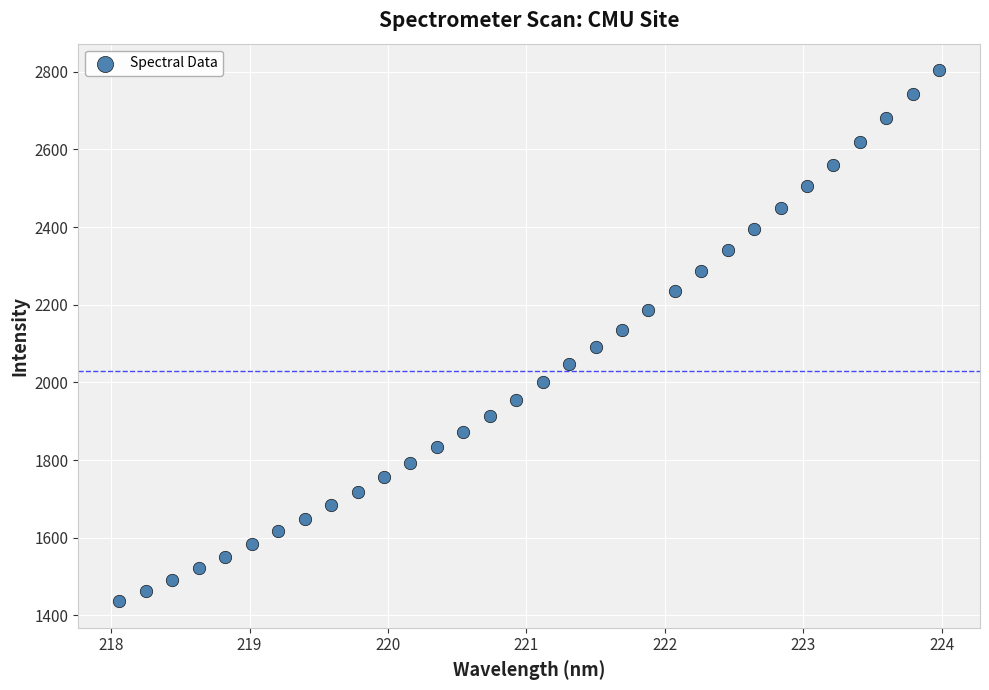

What is the range of Y values (max minus min)?

1367.1